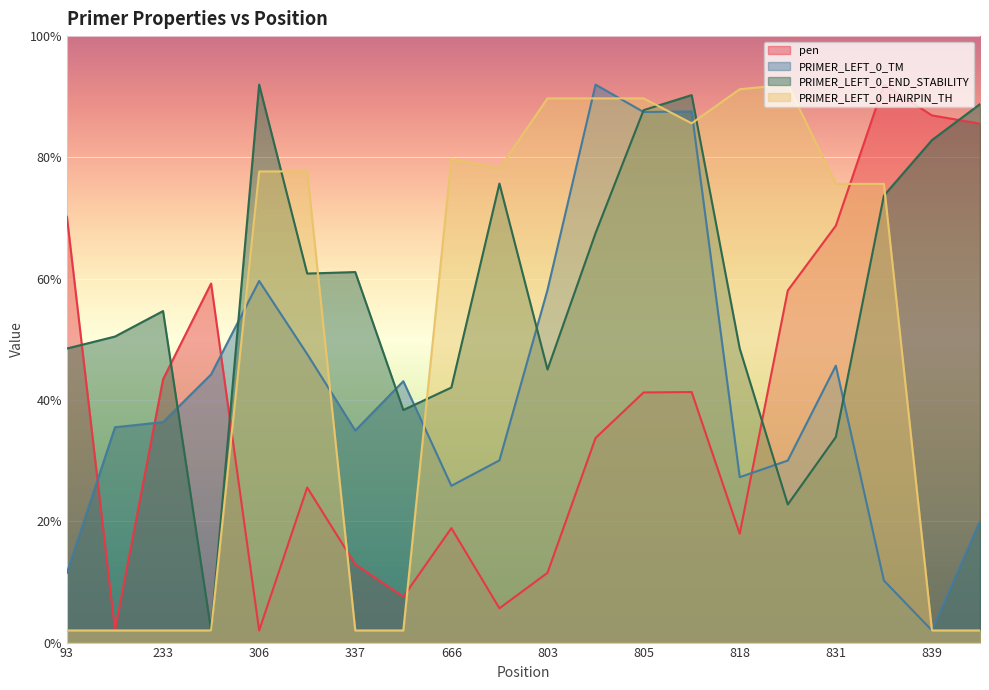

Is the value of pen at 828 greater than the value of PRIMER_LEFT_0_TM at 804?

No